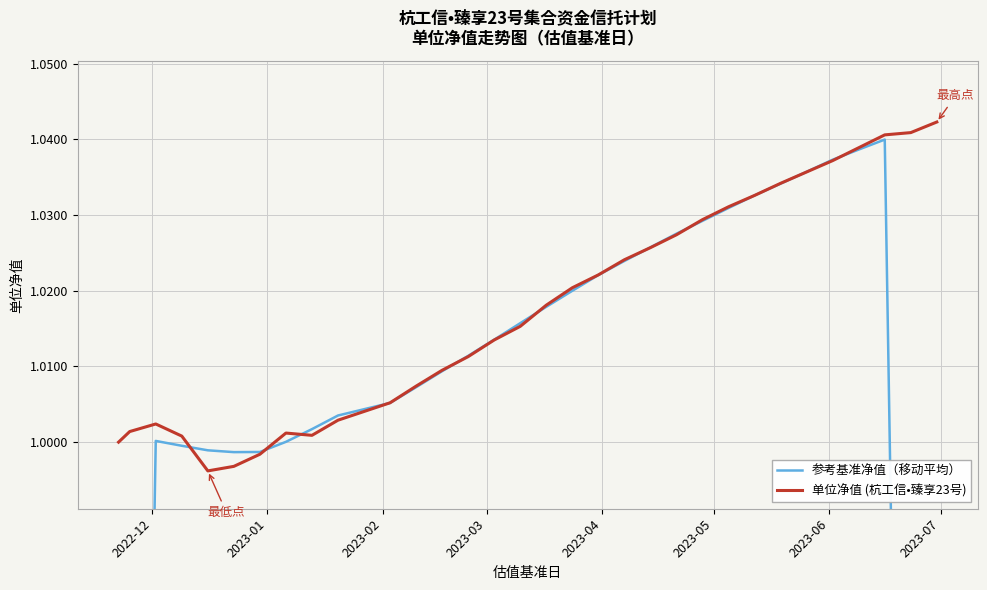

Count the number of categories in the chart.

32